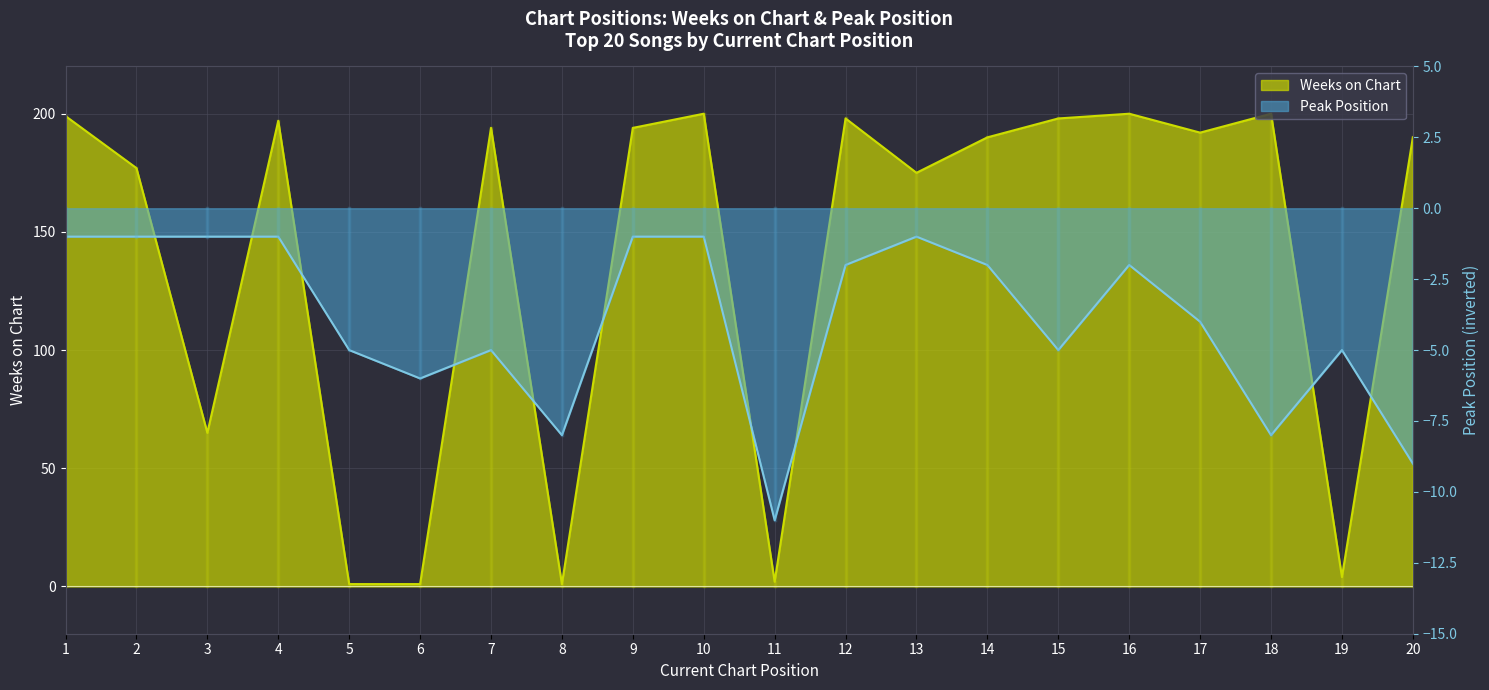

Which has a higher value, 19 or 18?

18